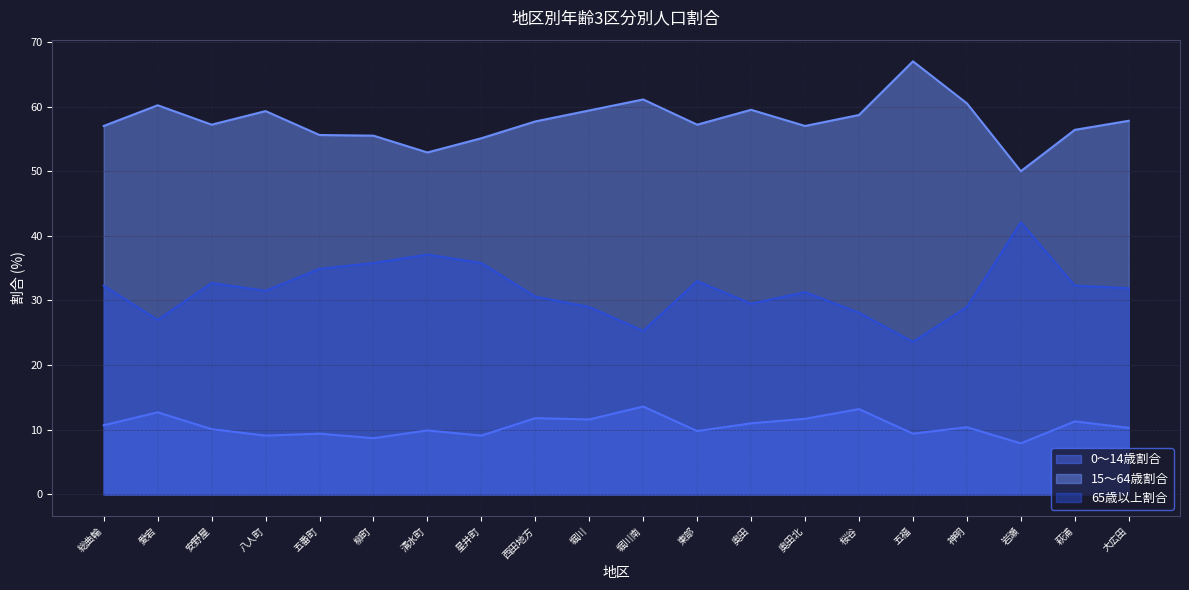

List the series in order of their peak value, lowest first.

0～14歳割合, 65歳以上割合, 15～64歳割合